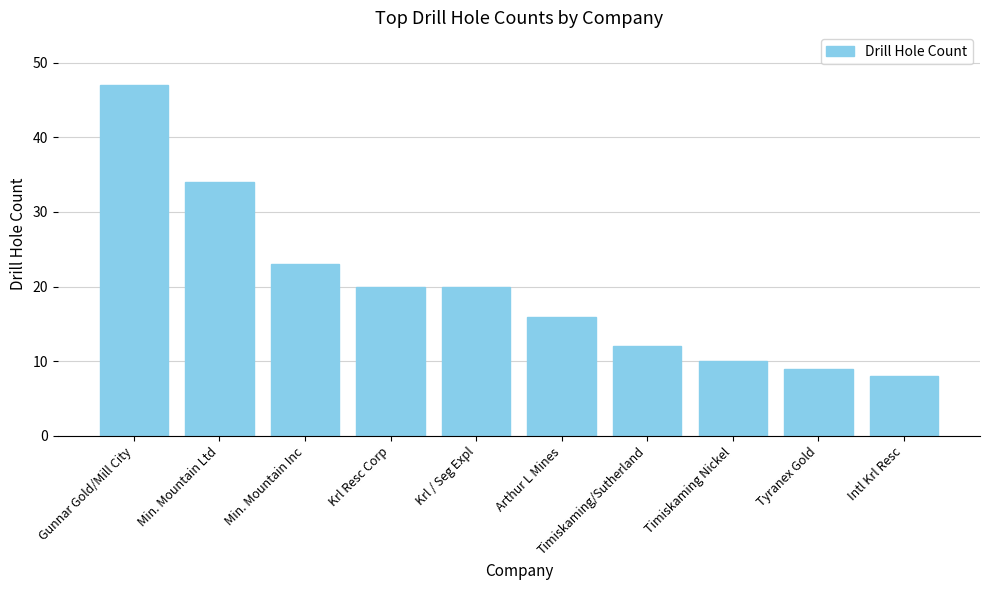

Does the chart contain any negative values?

No